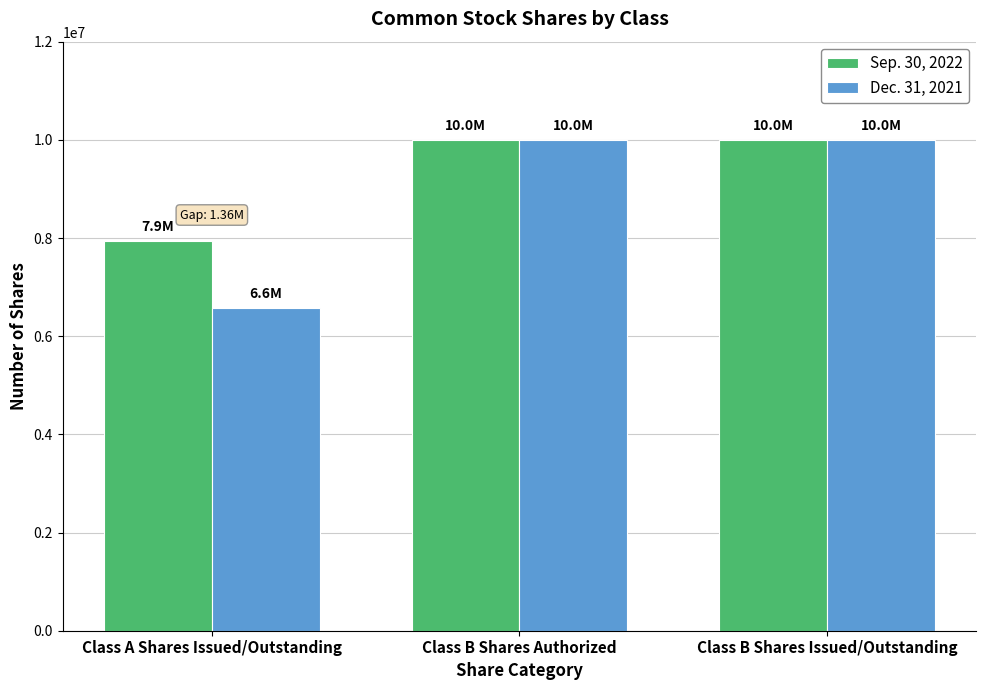

What is the maximum value shown in the chart?

10000000